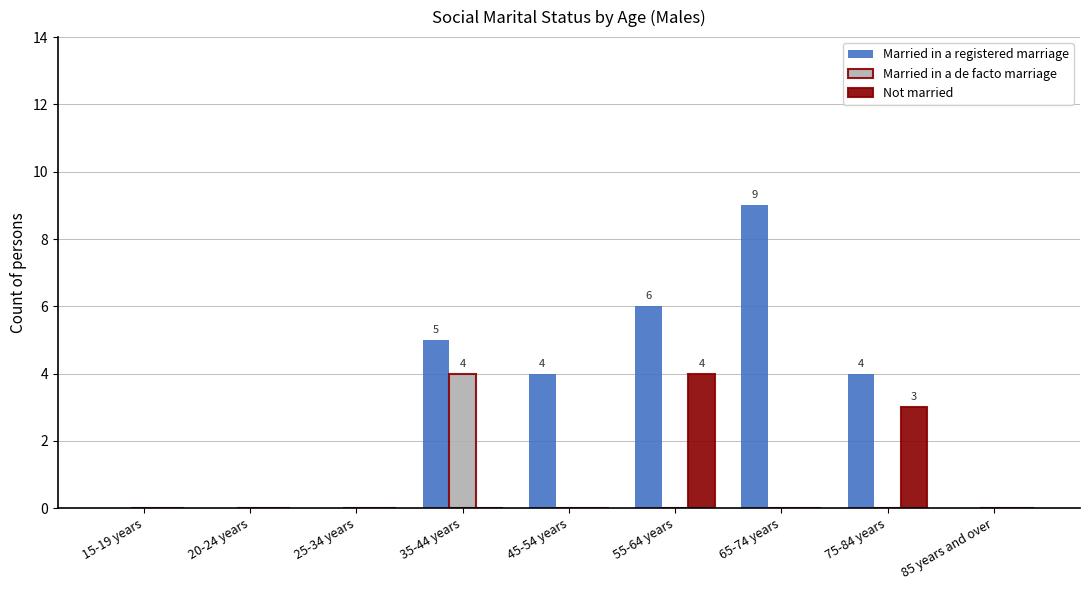

Between 65-74 years and 85 years and over, which series saw the biggest shift?

Married in a registered marriage